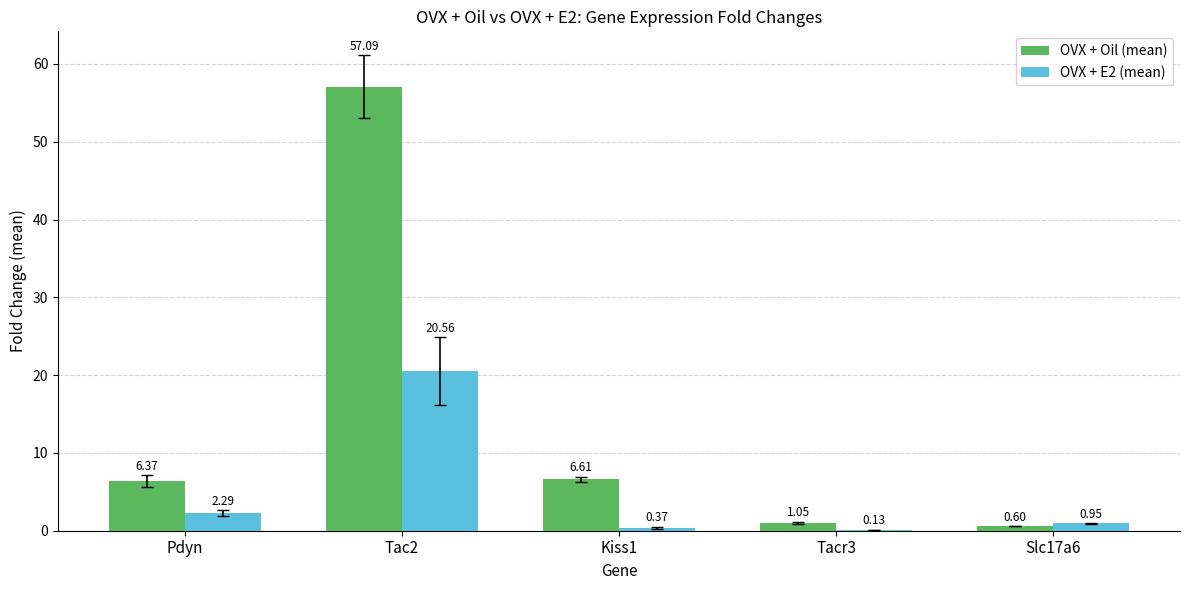

Is the value of OVX + E2 (mean) at Tac2 greater than the value of OVX + Oil (mean) at Pdyn?

Yes